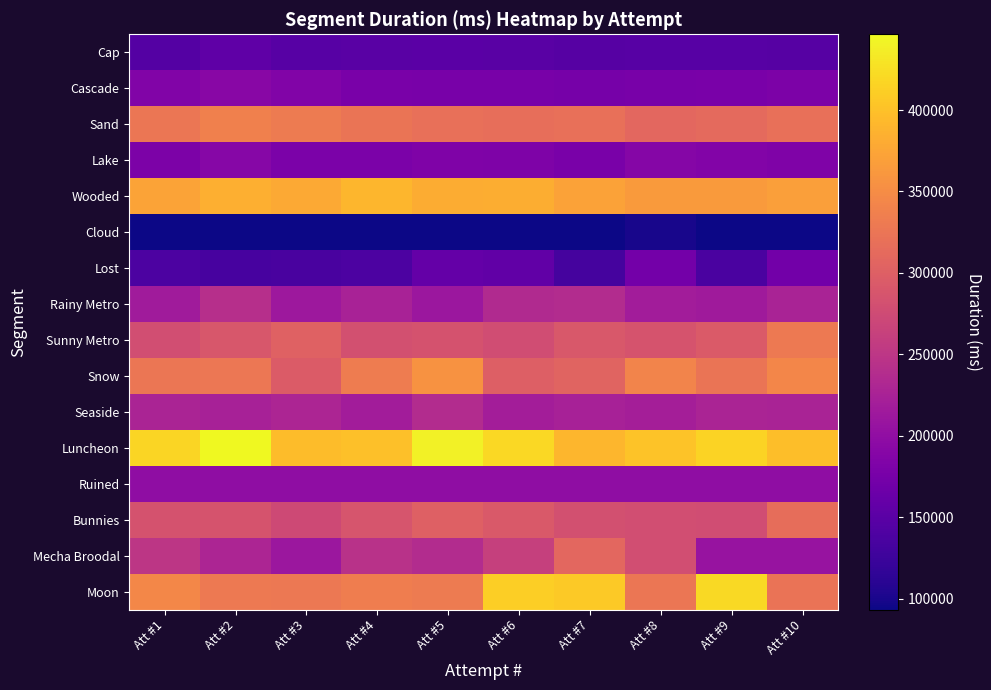

At how many categories does at least one series exceed 276526?

10